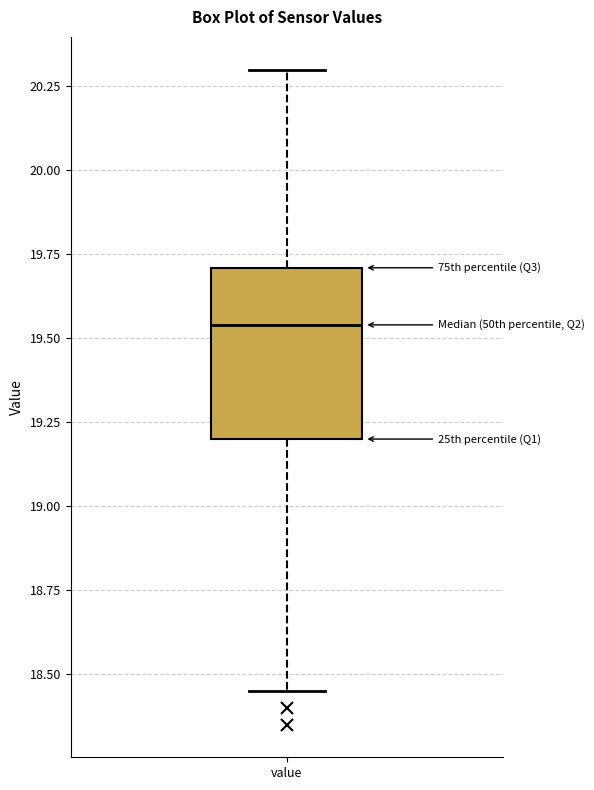

Read this box plot against the y-axis: the position of the median line, the range covered by the box, and the ends of both whiskers. The values are not printed on the chart, so give them approximately, as read against the axis.

median 19.55, box 19.20 to 19.70, whiskers 18.45 to 20.30